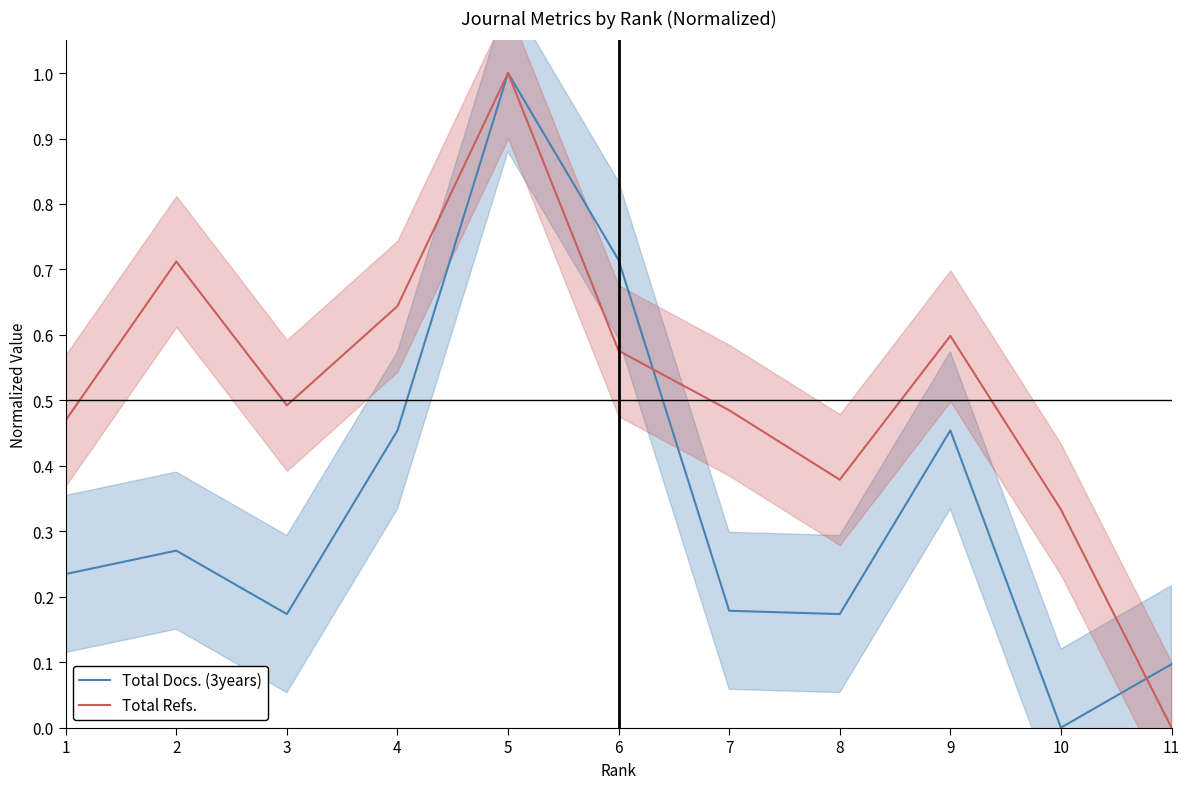

What is the value of the Total Refs. point at the 10th from the left?

0.3